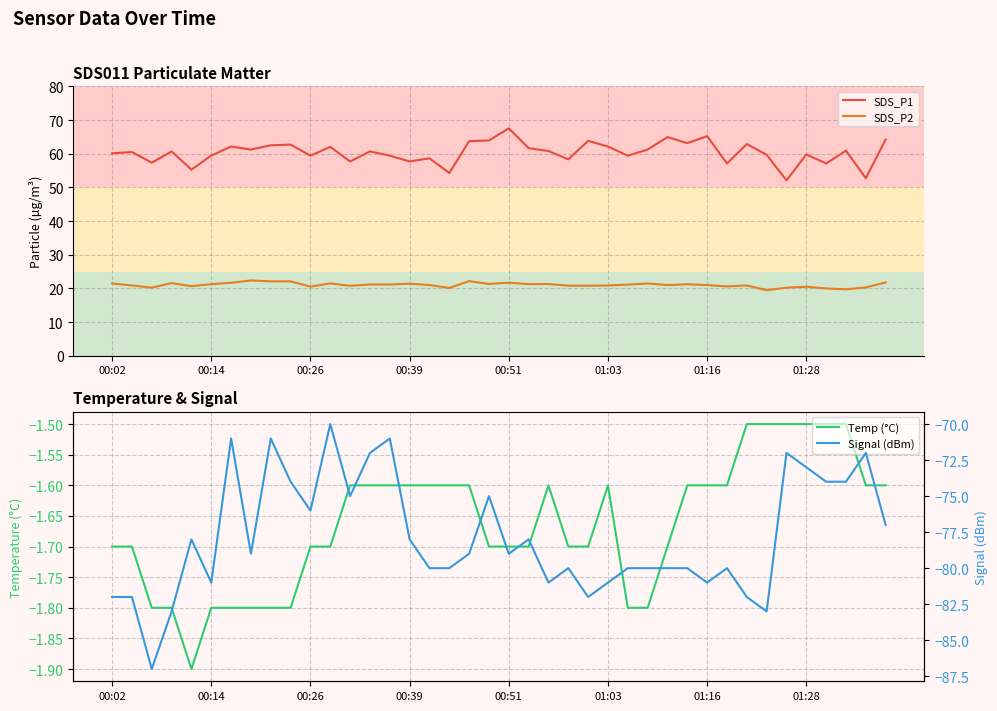

Rank the series by their maximum value, from highest to lowest.

SDS_P1, SDS_P2, Temp (°C), Signal (dBm)